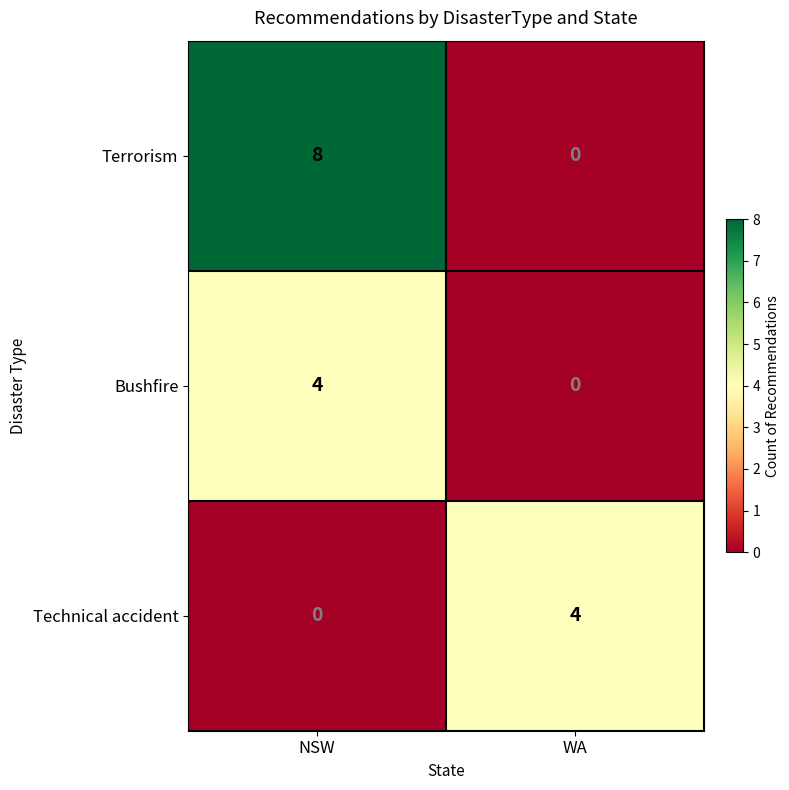

What is the highest value of the Bushfire series?

4